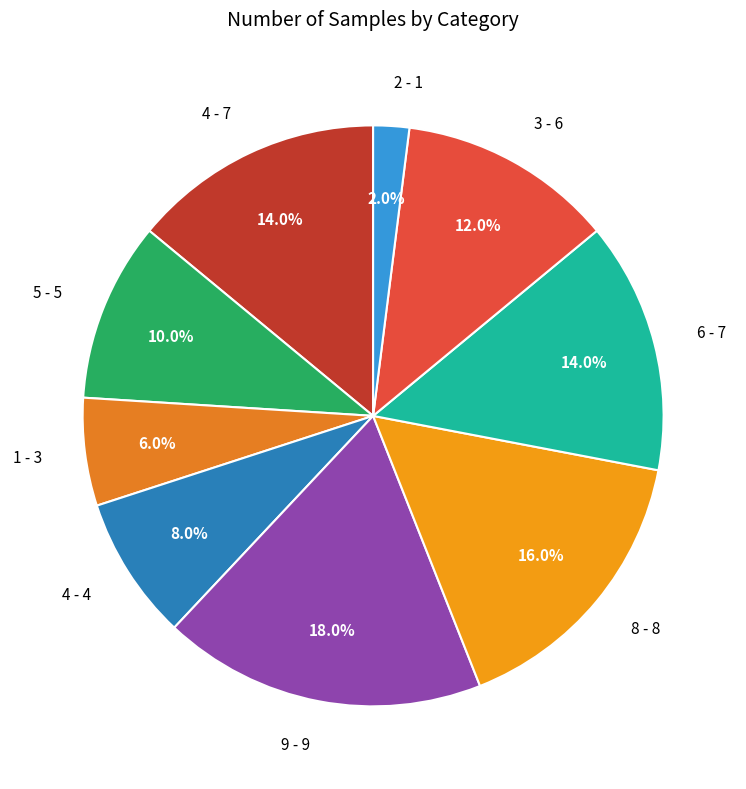

How many segments does this pie chart have?

9